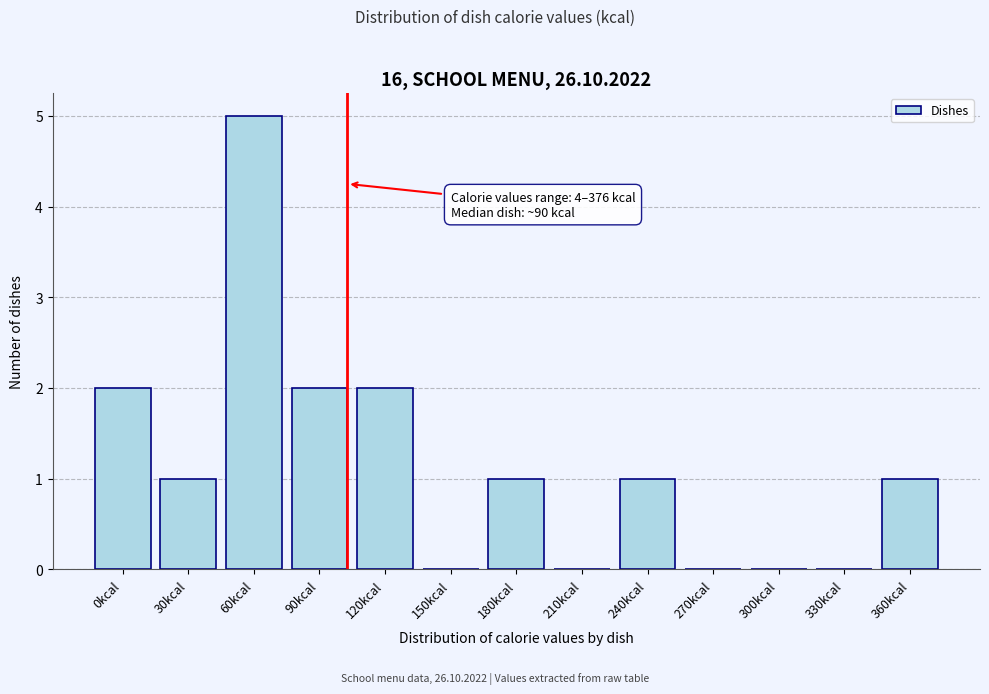

Reading left to right, transcribe all the data shown in this chart.

0kcal=2	30kcal=1	60kcal=5	90kcal=2	120kcal=2	150kcal=0	180kcal=1	210kcal=0	240kcal=1	270kcal=0	300kcal=0	330kcal=0	360kcal=1